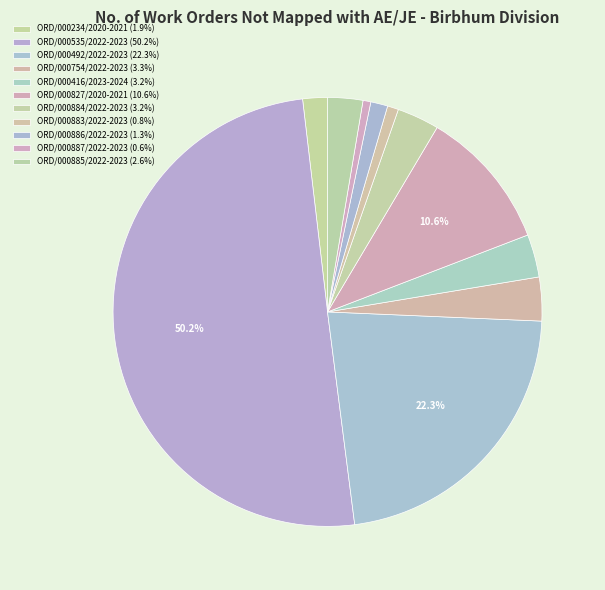

Rank the categories by value from lowest to highest.

ORD/000887/2022-2023, ORD/000883/2022-2023, ORD/000886/2022-2023, ORD/000234/2020-2021, ORD/000885/2022-2023, ORD/000884/2022-2023, ORD/000416/2023-2024, ORD/000754/2022-2023, ORD/000827/2020-2021, ORD/000492/2022-2023, ORD/000535/2022-2023